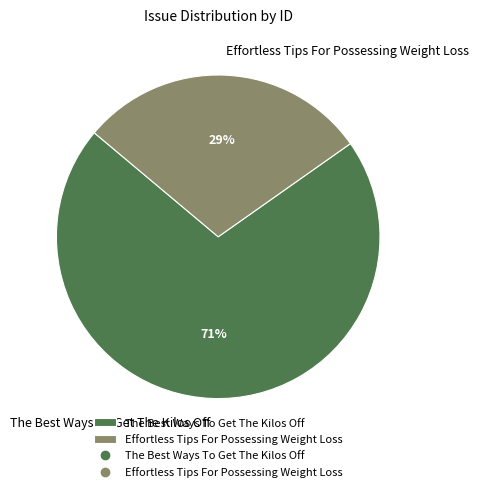

What is the smallest slice in the pie chart?

Effortless Tips For Possessing Weight Loss